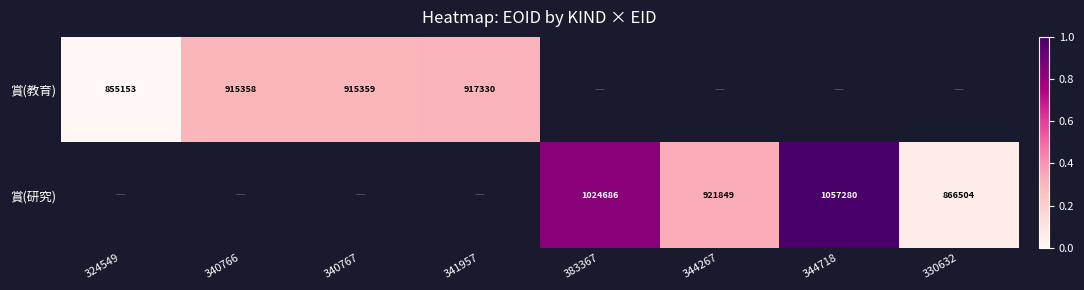

True or false: 賞(教育) has a value of 917330 at 341957.

True